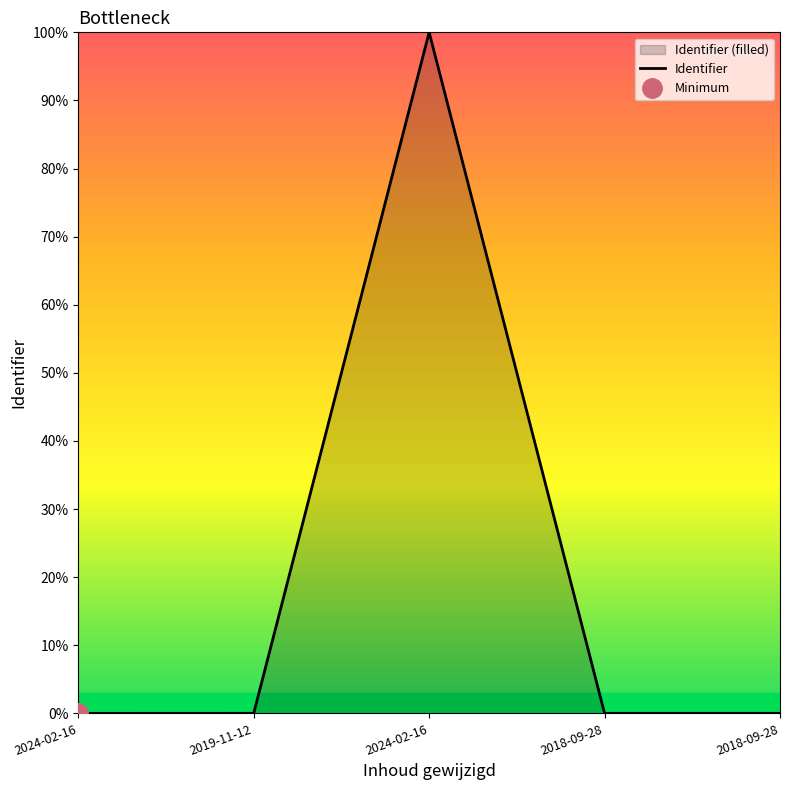

What is the difference between the maximum and minimum values?

100.0